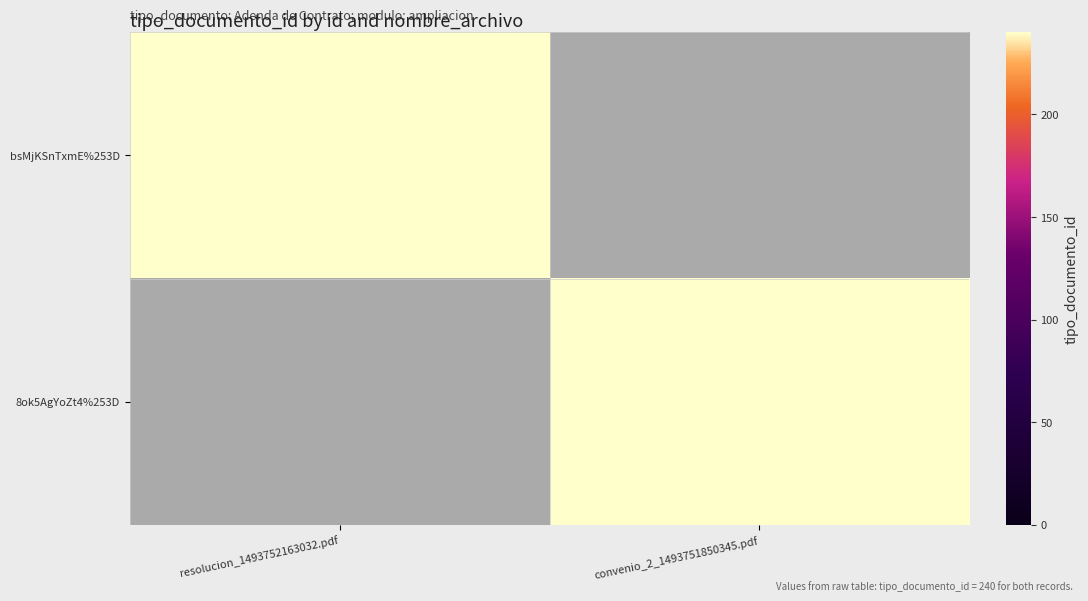

List the series in order of their peak value, highest first.

bsMjKSnTxmE%253D, 8ok5AgYoZt4%253D